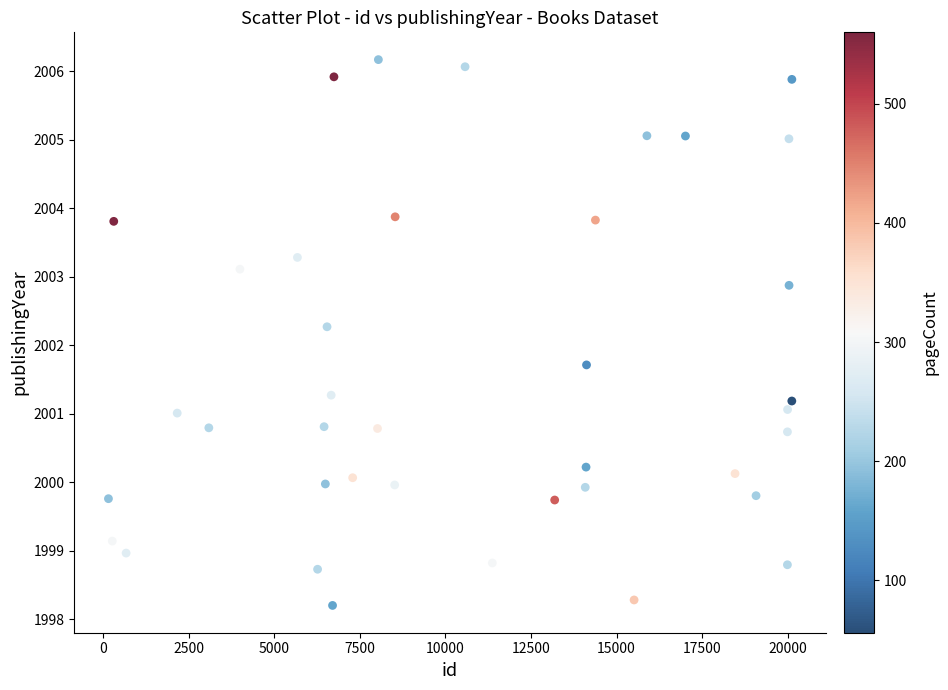

What is the range of X values (max minus min)?

19966.0